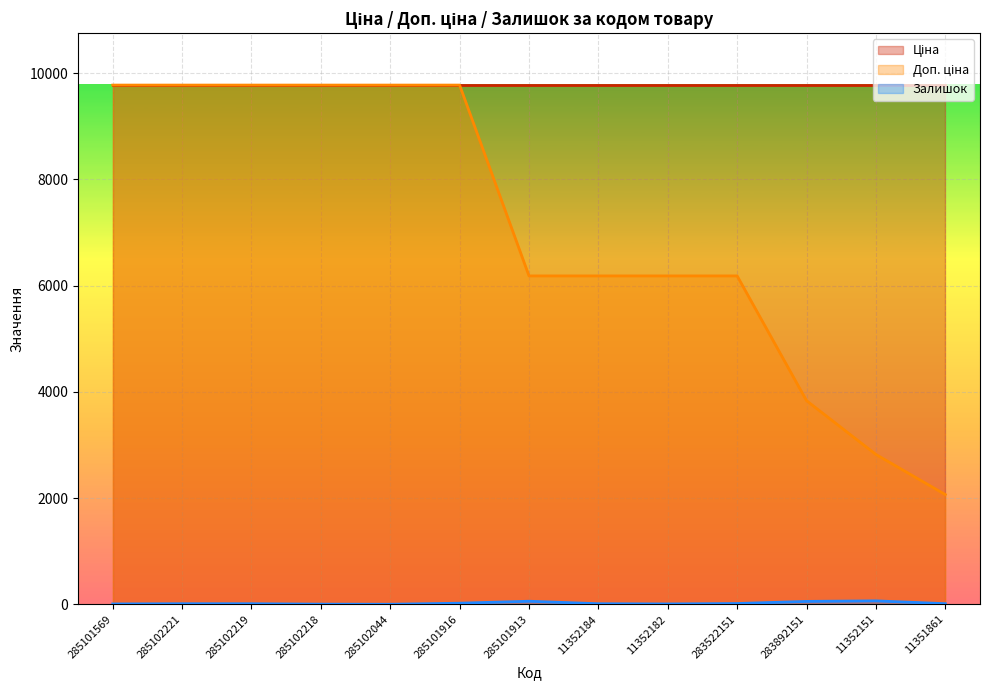

Does the chart display data point markers on the line(s)?

No